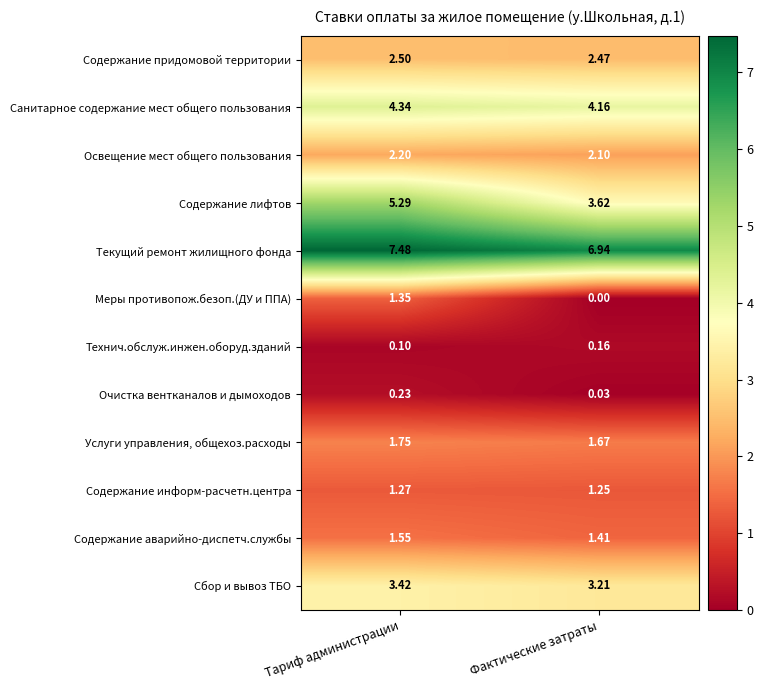

Rank the series by their maximum value, from lowest to highest.

Технич.обслуж.инжен.оборуд.зданий, Очистка вентканалов и дымоходов, Содержание информ-расчетн.центра, Меры противопож.безоп.(ДУ и ППА), Содержание аварийно-диспетч.службы, Услуги управления, общехоз.расходы, Освещение мест общего пользования, Содержание придомовой территории, Сбор и вывоз ТБО, Санитарное содержание мест общего пользования, Содержание лифтов, Текущий ремонт жилищного фонда